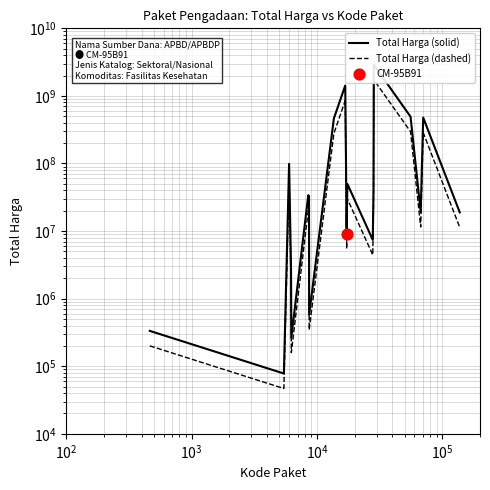

Which series reaches the minimum Y coordinate?

Total Harga (dashed)